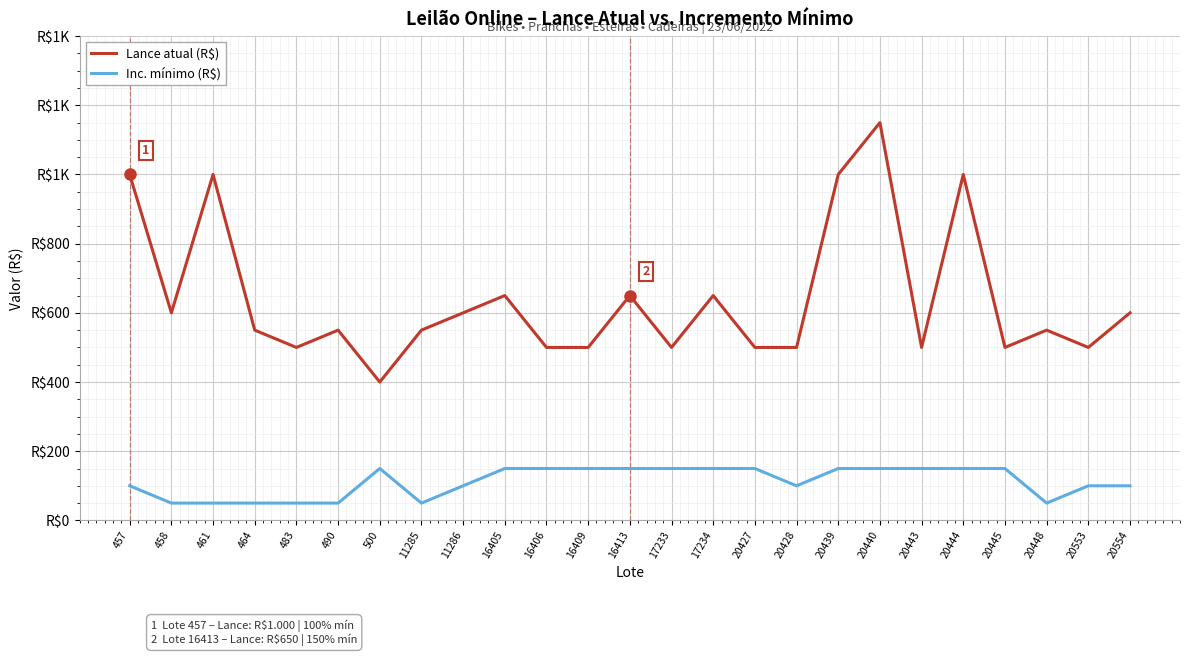

What is the highest value of the Lance atual (R$) series?

1150